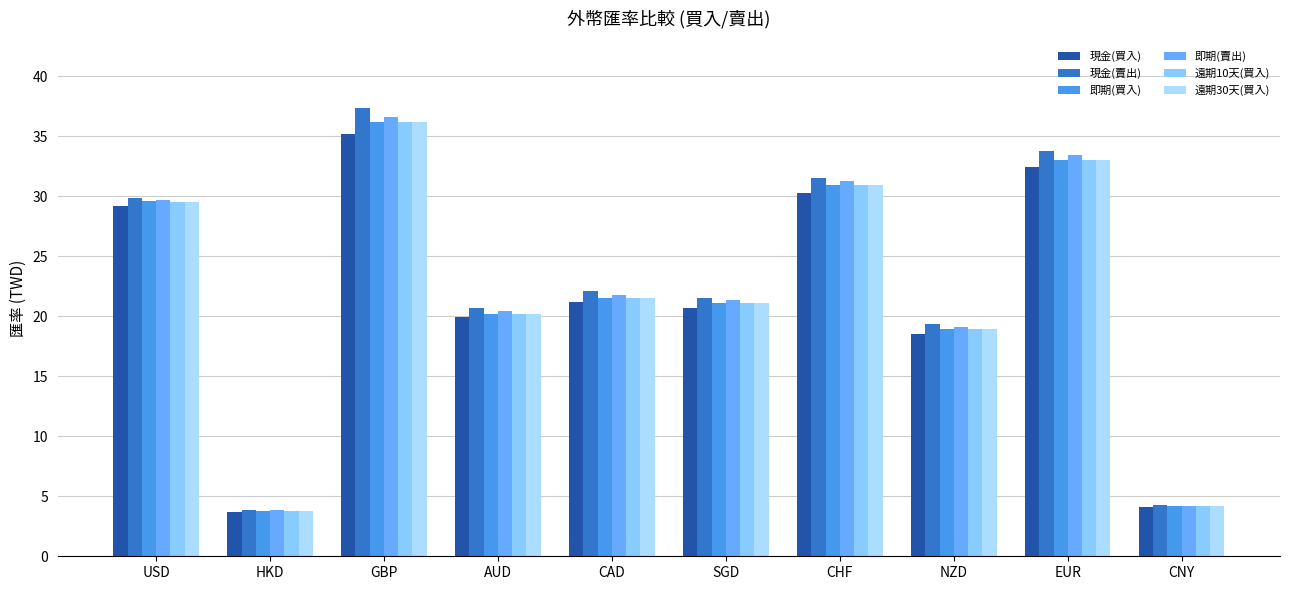

Is the value of 遠期30天(買入) at SGD greater than the value of 遠期10天(買入) at CNY?

Yes